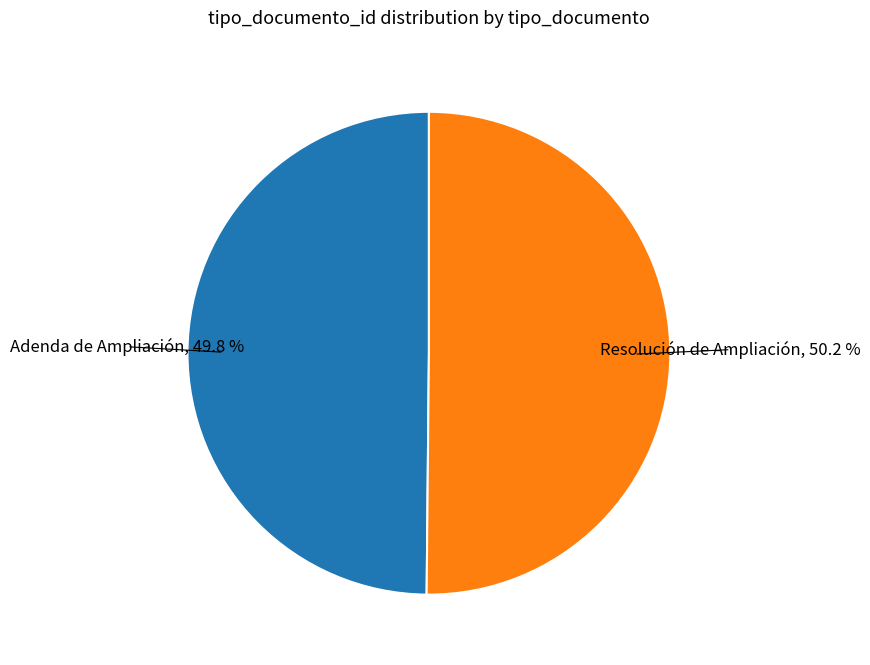

Is there a majority slice in this chart?

Yes